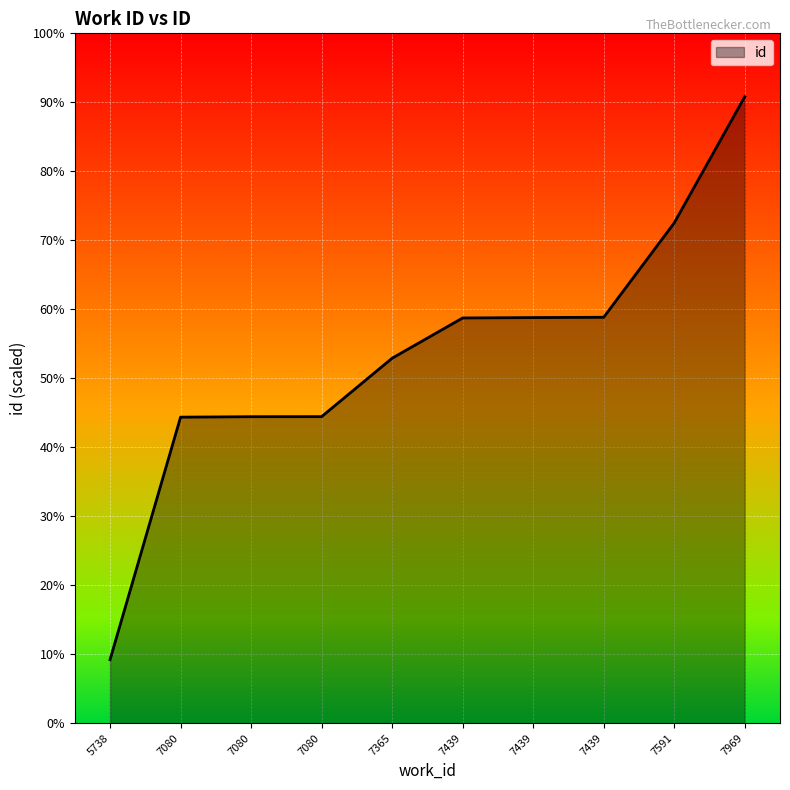

What is the value of the 4th point from the left?

19120